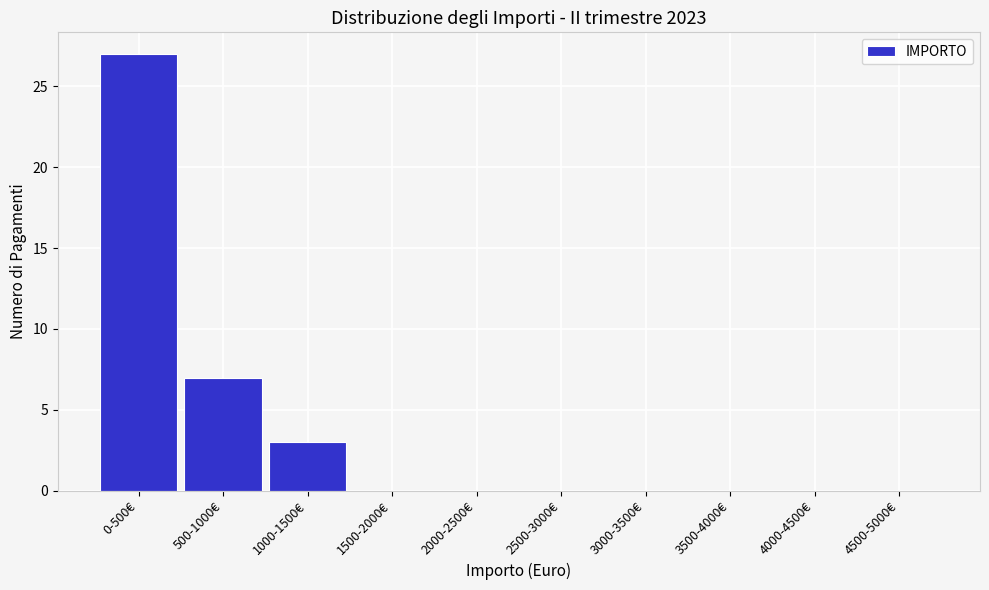

Reading left to right, extract all data points from this chart.

0-500€=27	500-1000€=7	1000-1500€=3	1500-2000€=0	2000-2500€=0	2500-3000€=0	3000-3500€=0	3500-4000€=0	4000-4500€=0	4500-5000€=0